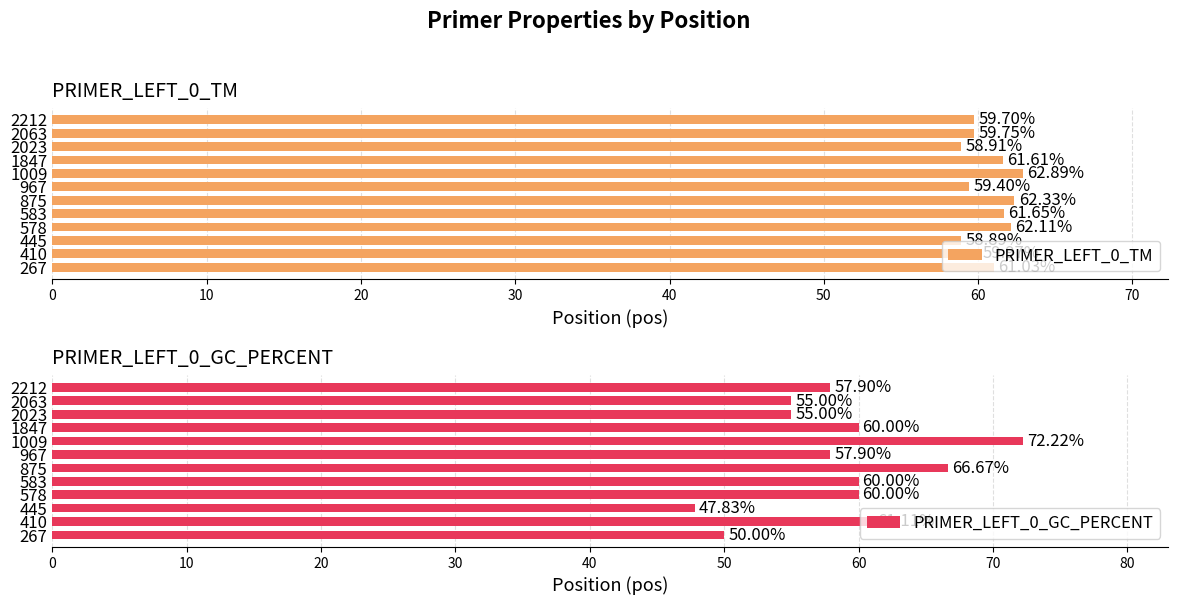

What is the value of the PRIMER_LEFT_0_TM bar at the 8th from the left?

62.9